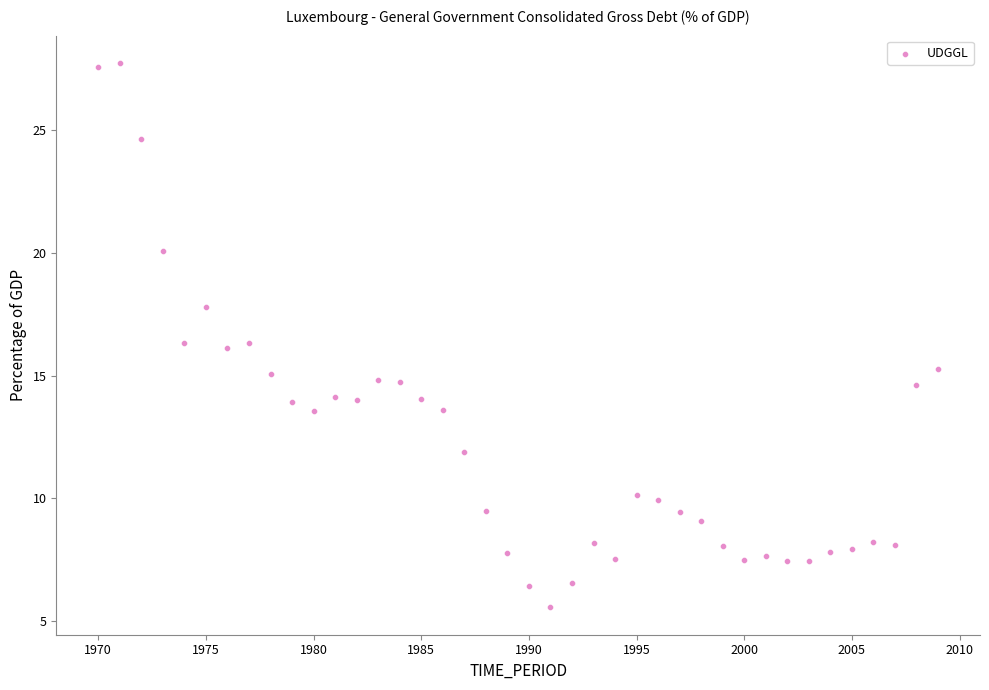

What is the range of X values (max minus min)?

39.0